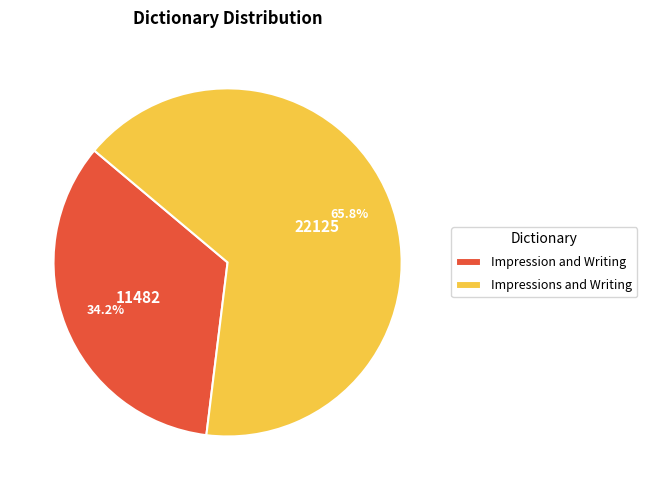

To the nearest percent, what is the difference between the Impression and Writing and Impressions and Writing slice percentages?

32%